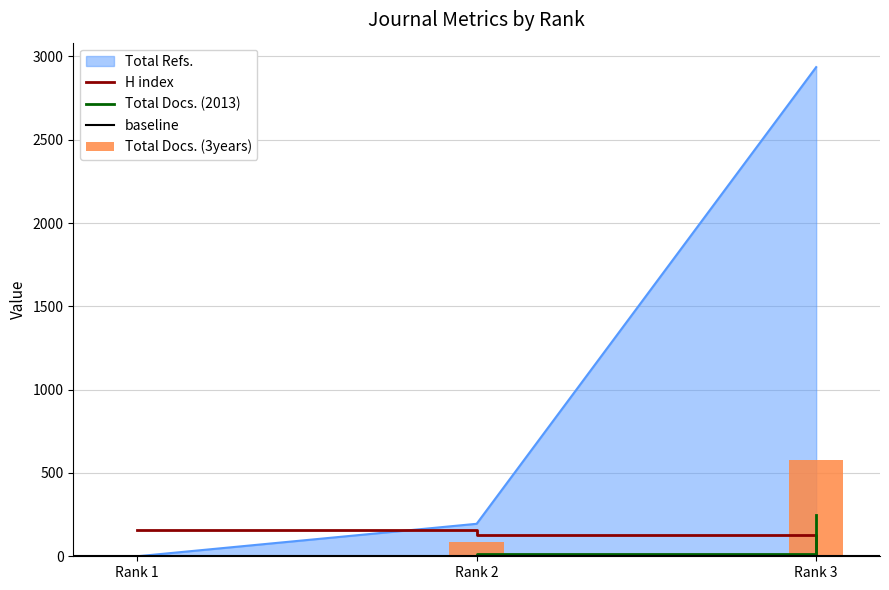

What is the greatest value displayed?

2936